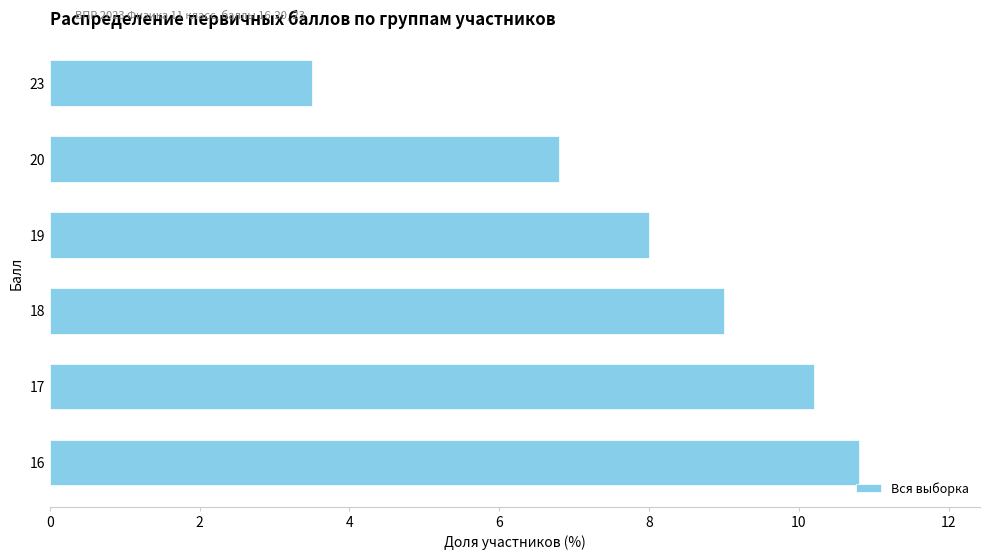

What is the difference between the second highest and second lowest values?

3.4